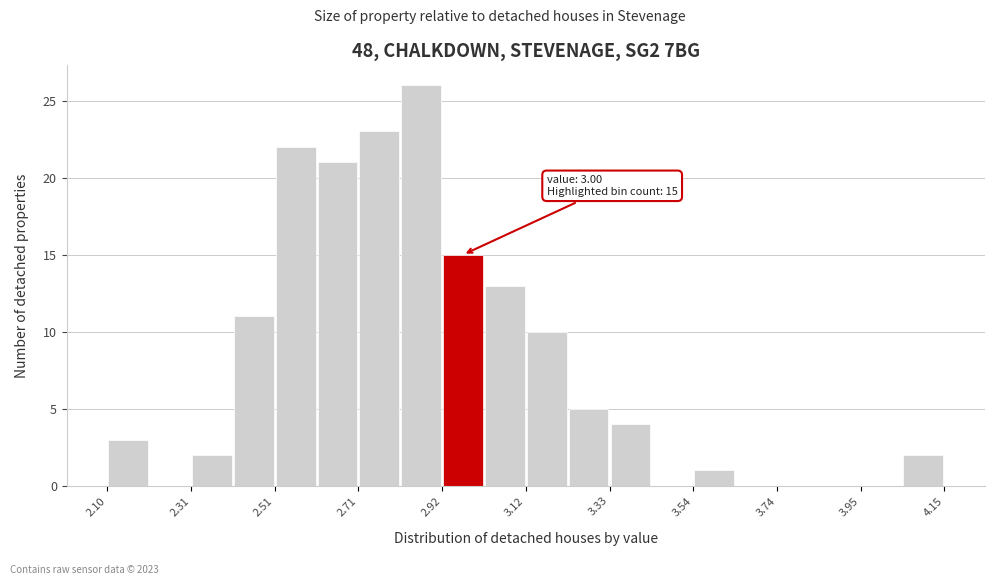

Read against the x-axis, roughly where is the centre of the tallest bar?

2.85